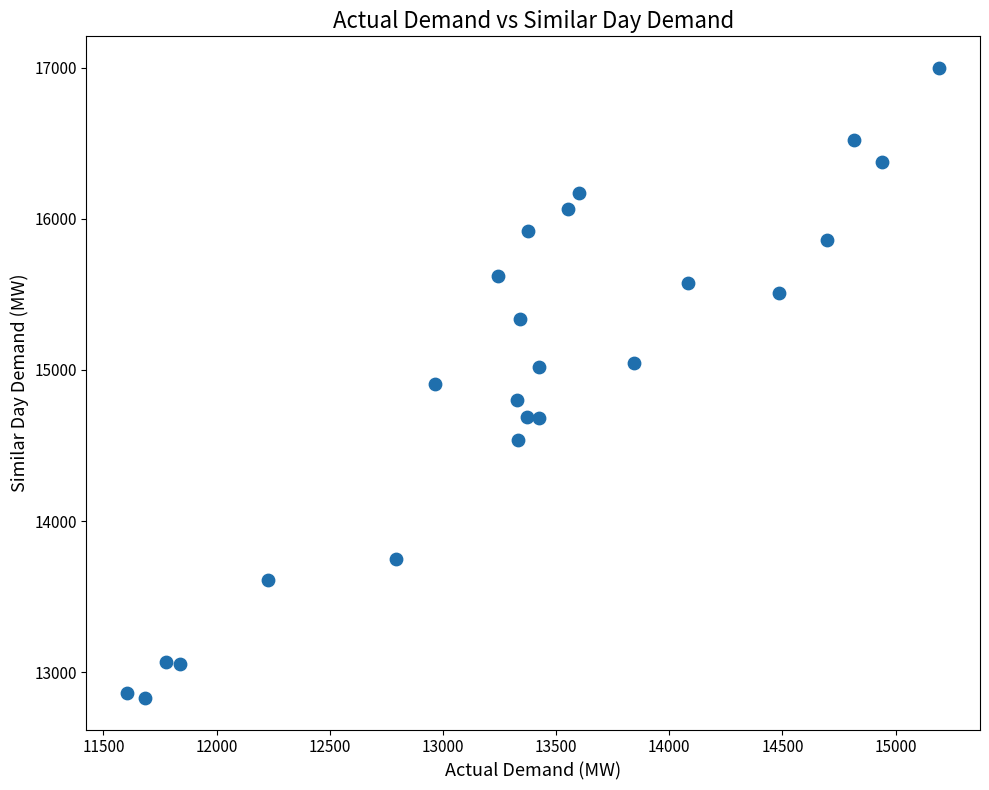

What is the range of X values (max minus min)?

3589.3